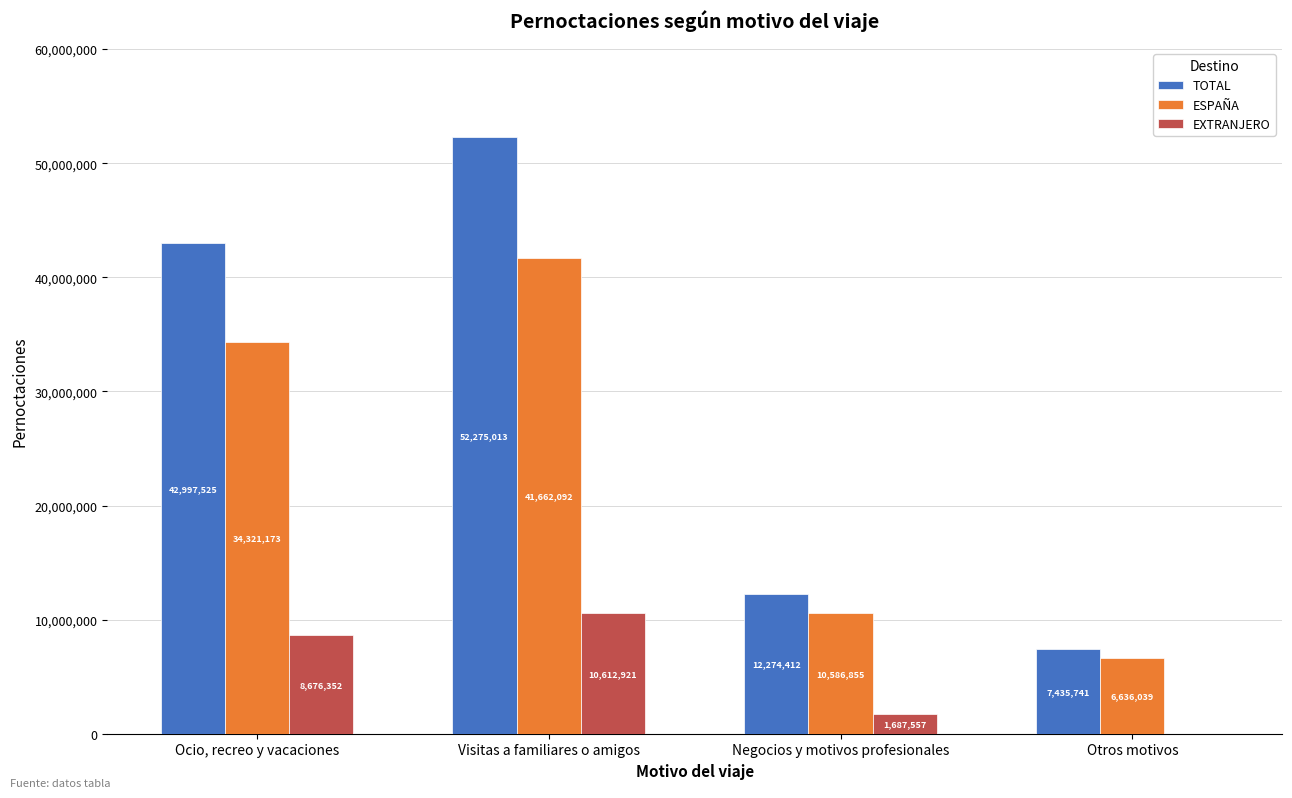

What is the maximum value for EXTRANJERO?

10612921